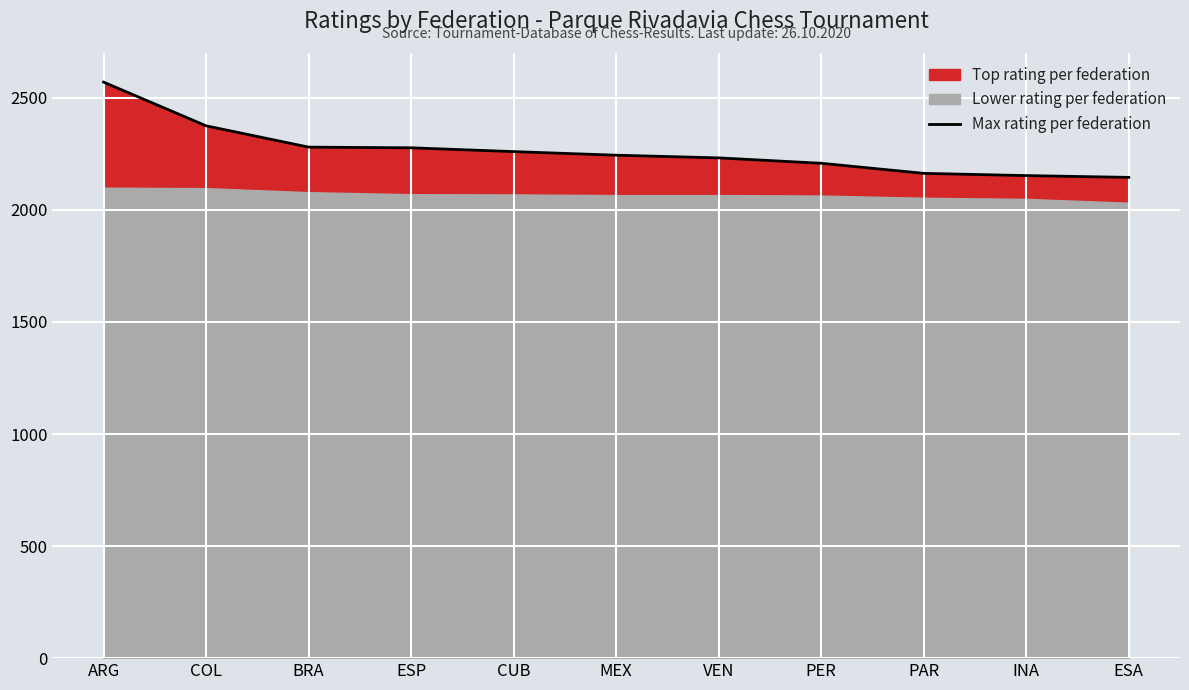

List the labels in order of value, smallest first.

ESA, INA, PAR, PER, VEN, MEX, CUB, ESP, BRA, COL, ARG